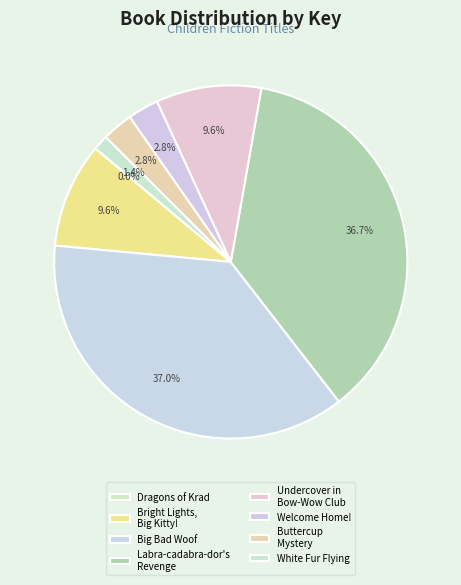

Do Dragons of Krad and Bright Lights, Big Kitty! together represent more than half of the pie?

No